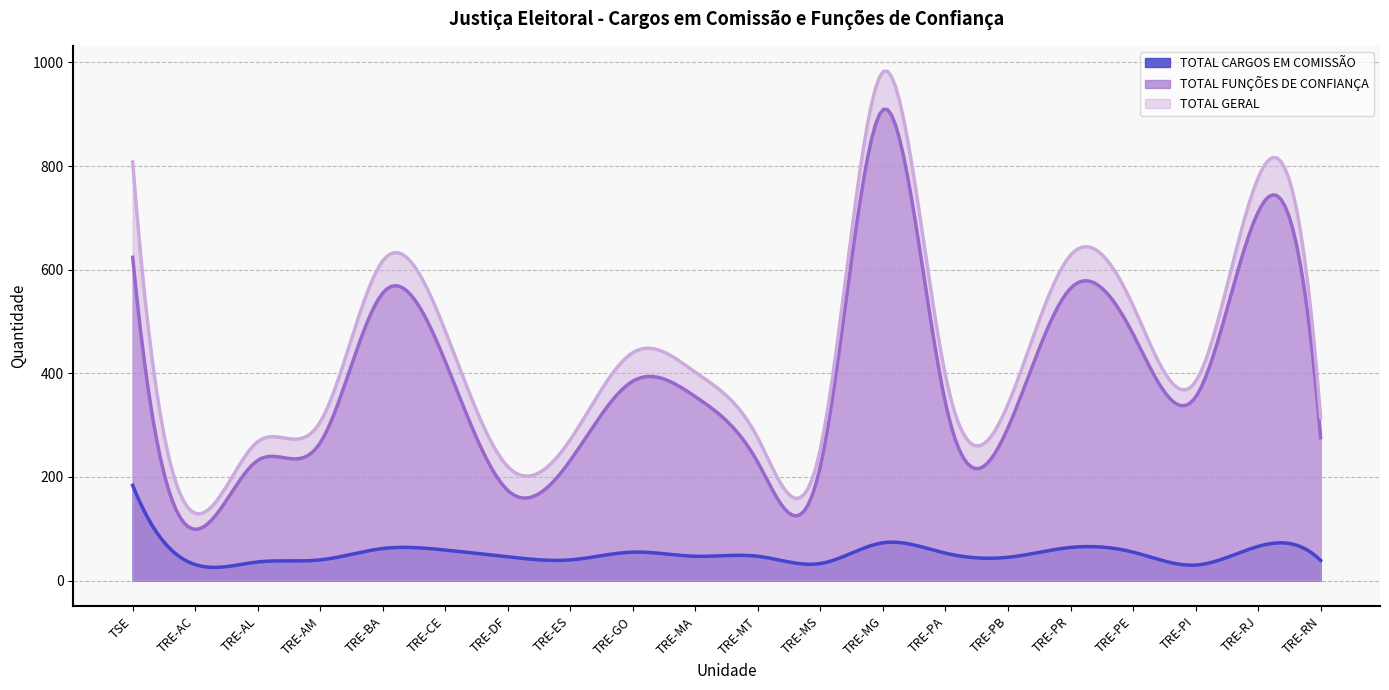

How many lines are shown in the chart?

3